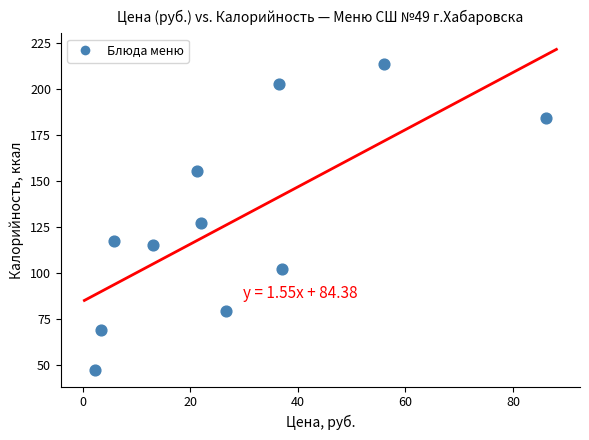

What is the range of Y values (max minus min)?

166.6